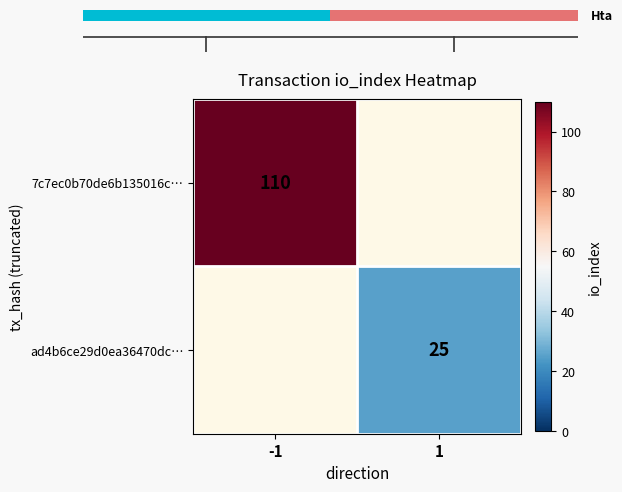

True or false: 7c7ec0b70de6b135016c… has a value of 161 at -1.

False